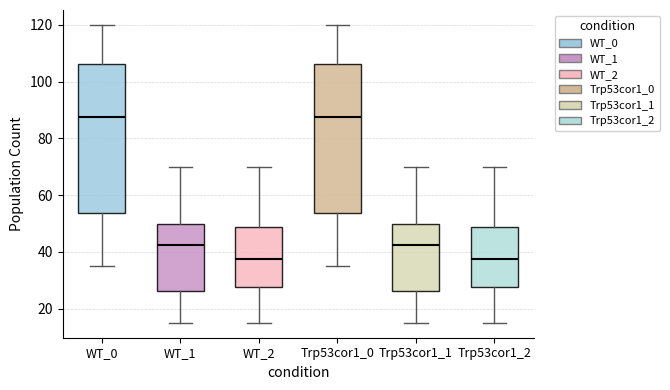

Reading left to right, read every box against the y-axis: the position of its median line, the range the box covers, and the ends of its whiskers. The values are not printed on the chart, so give them approximately, as read against the axis.

WT_0: median 88, box 54 to 106, whiskers 36 to 120
WT_1: median 42, box 26 to 50, whiskers 16 to 70
WT_2: median 38, box 28 to 48, whiskers 16 to 70
Trp53cor1_0: median 88, box 54 to 106, whiskers 36 to 120
Trp53cor1_1: median 42, box 26 to 50, whiskers 16 to 70
Trp53cor1_2: median 38, box 28 to 48, whiskers 16 to 70